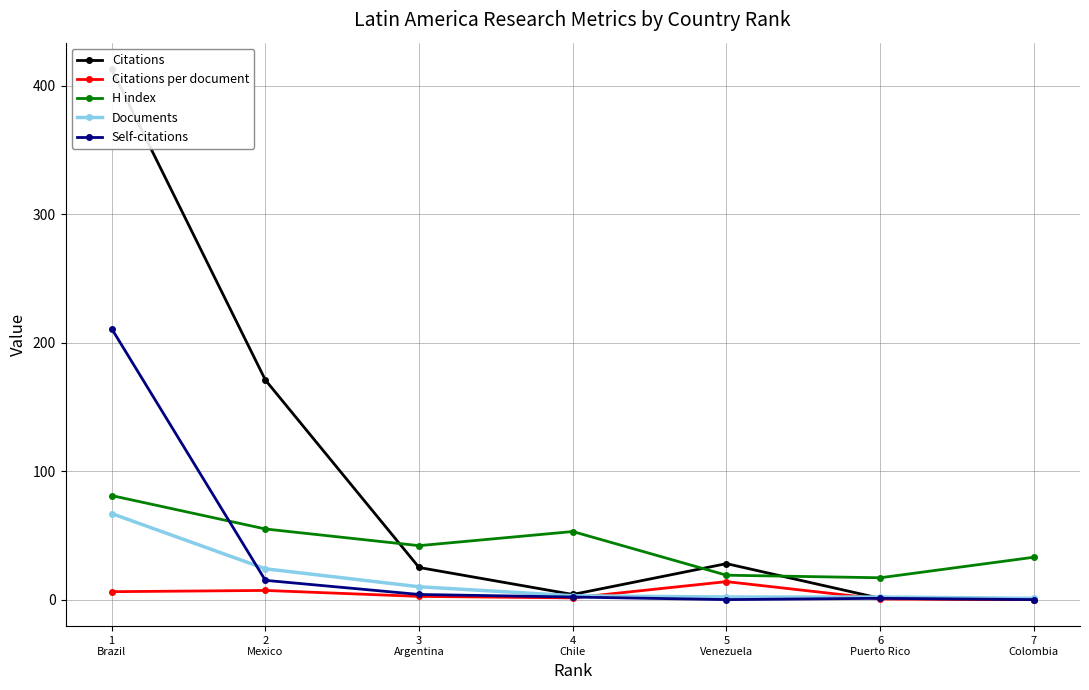

How many series are shown in this chart?

5